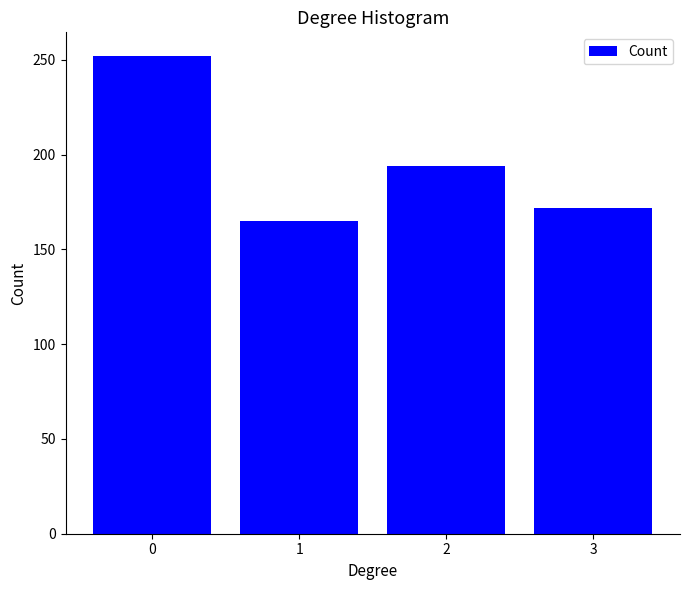

Reading left to right, list all the values displayed in this chart.

252	165	194	172